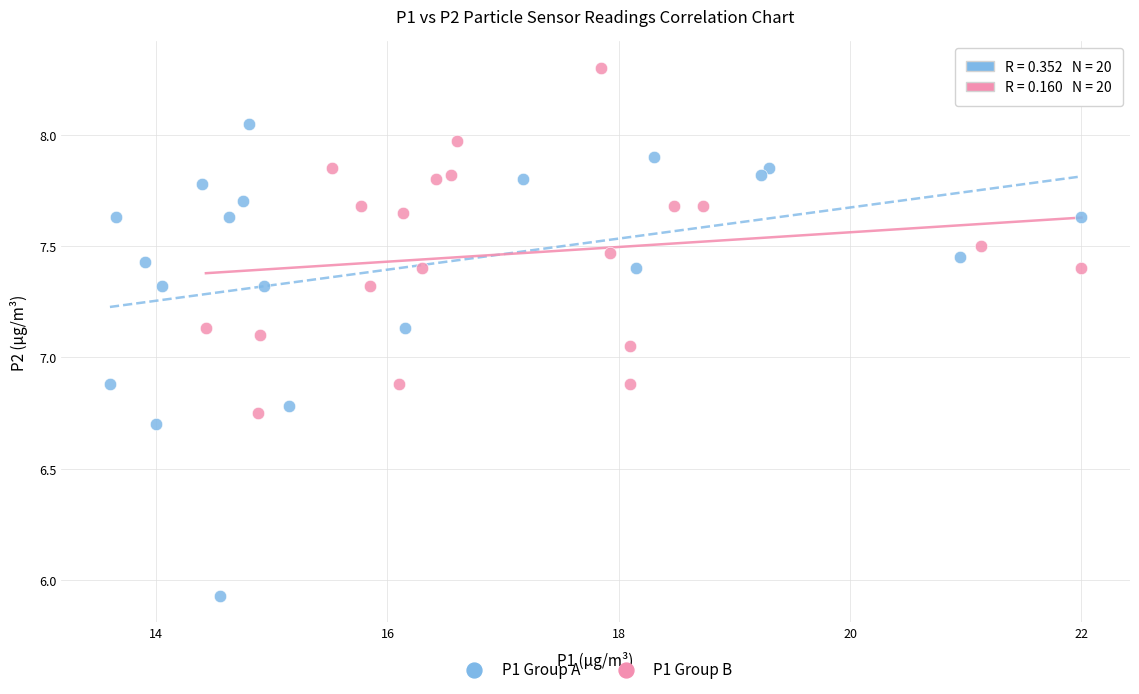

Which series contains the highest Y value?

P1 Group B